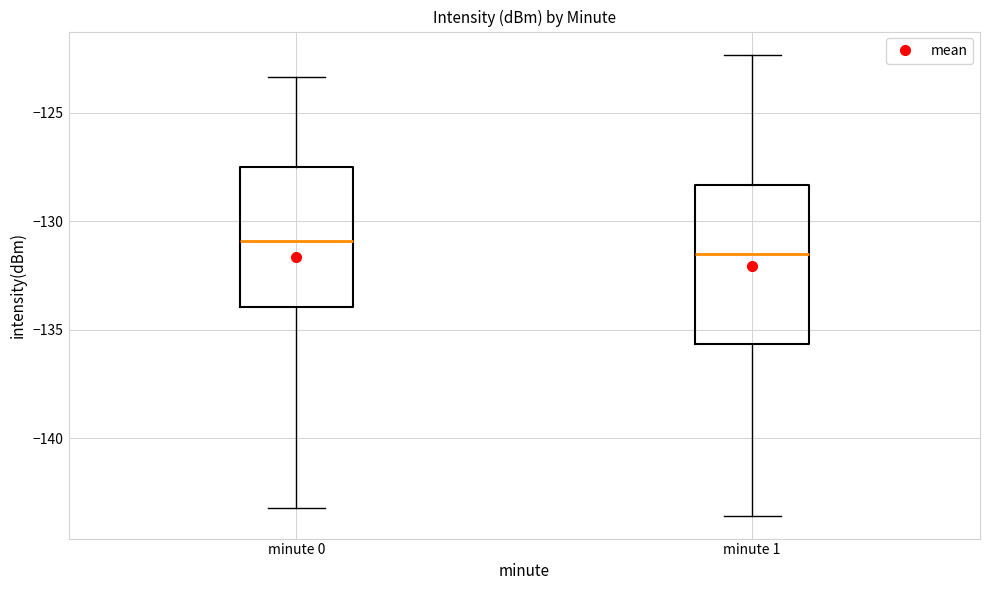

Reading left to right, read every box against the y-axis: the position of its median line, the range the box covers, and the ends of its whiskers. The values are not printed on the chart, so give them approximately, as read against the axis.

minute 0: median -131.0, box -134.0 to -127.5, whiskers -143.0 to -123.5
minute 1: median -131.5, box -135.5 to -128.5, whiskers -143.5 to -122.5